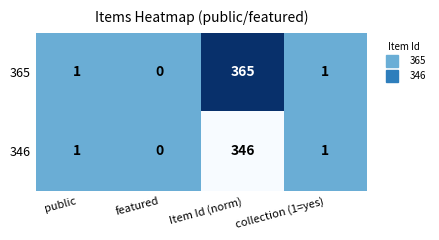

Is it true that 346 equals 346 at Item Id (norm)?

True